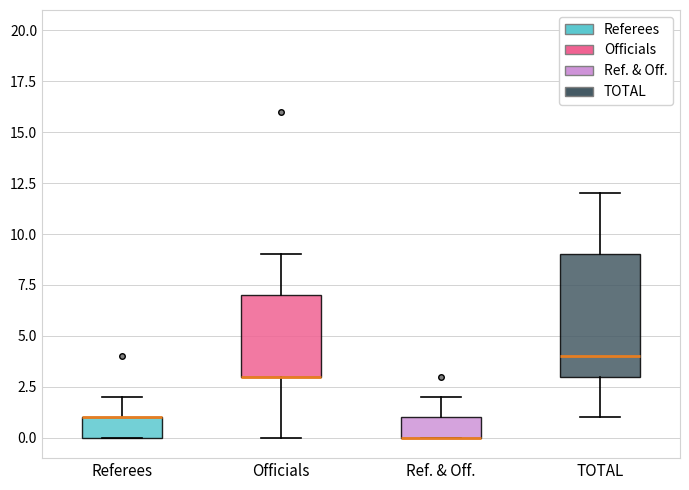

Reading left to right, read every box against the y-axis: the position of its median line, the range the box covers, and the ends of its whiskers. The values are not printed on the chart, so give them approximately, as read against the axis.

Referees: median 1 (drawn on the box's upper edge), box 0 to 1, whiskers 0 to 2
Officials: median 3 (drawn on the box's lower edge), box 3 to 7, whiskers 0 to 9
Ref. & Off.: median 0 (drawn on the box's lower edge), box 0 to 1, whiskers 0 to 2
TOTAL: median 4, box 3 to 9, whiskers 1 to 12